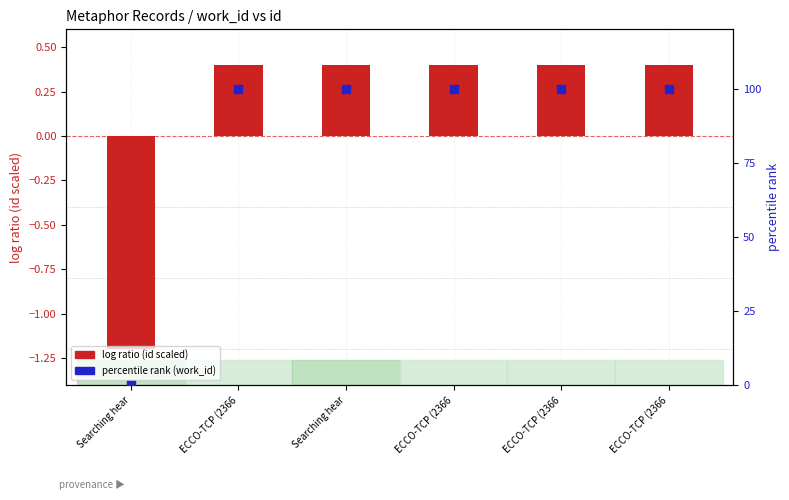

At how many categories does at least one series exceed 62?

5